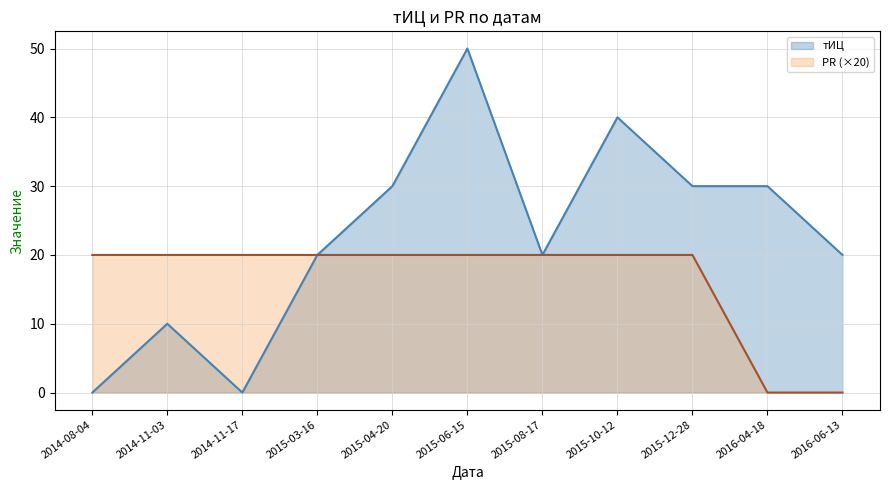

The value of PR (×20) at 2014-11-17 is 20. True or false?

True